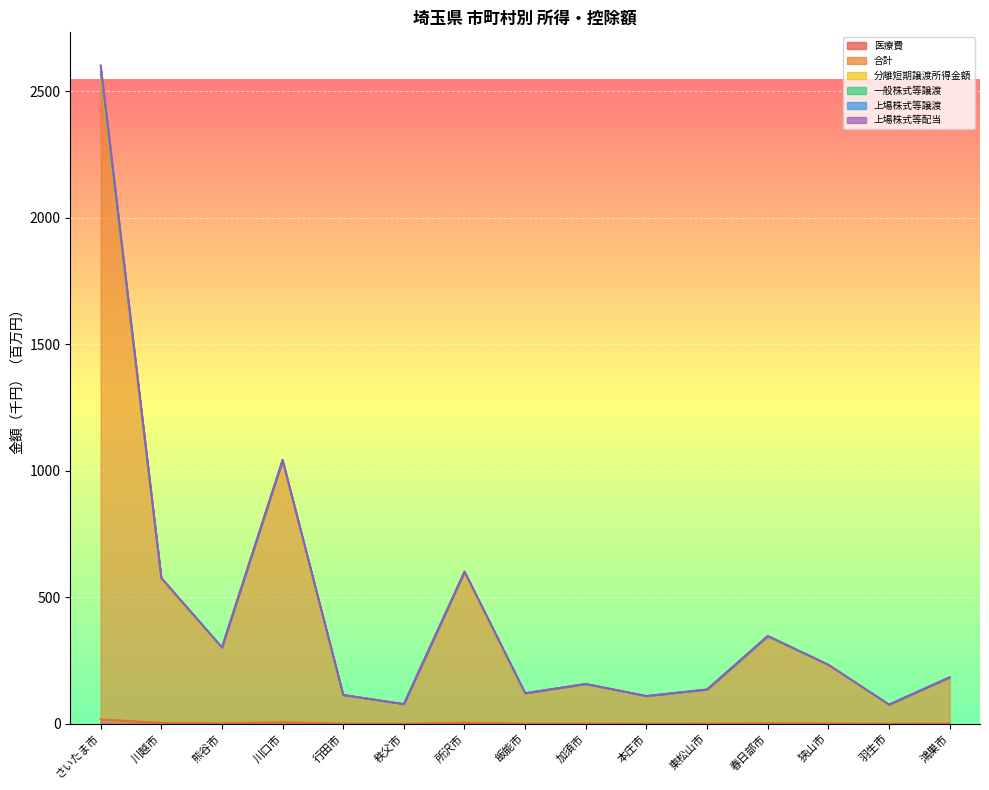

Where is the first local minimum for 医療費?

熊谷市